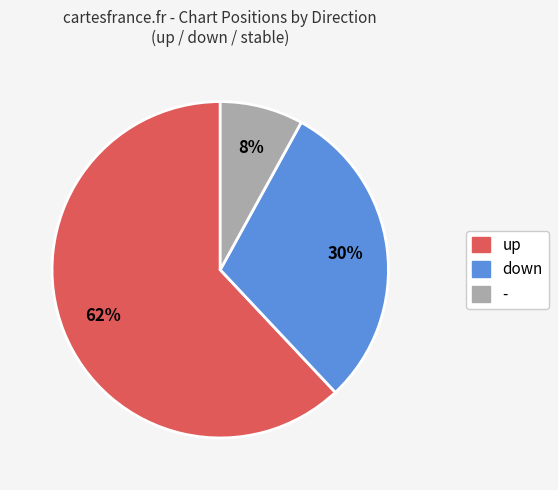

Count the number of slices in the pie.

3